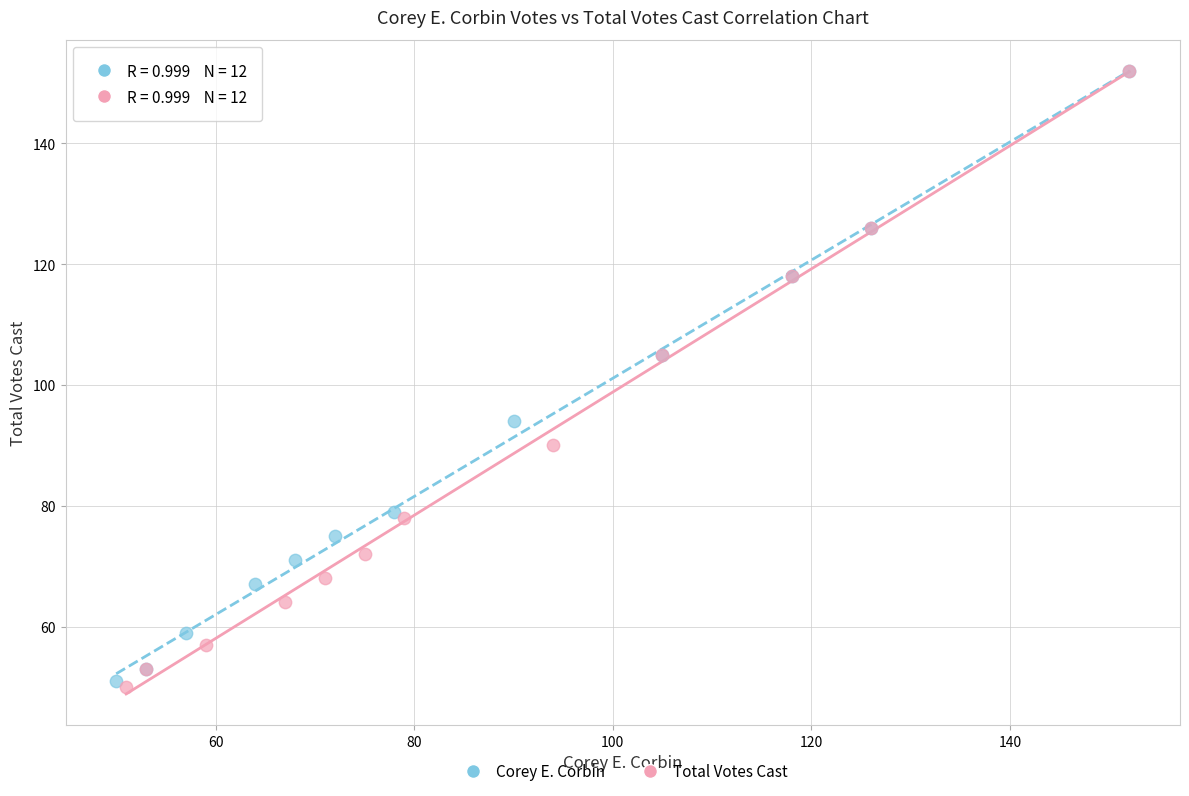

What are all the series names shown in the legend?

Corey E. Corbin, Total Votes Cast